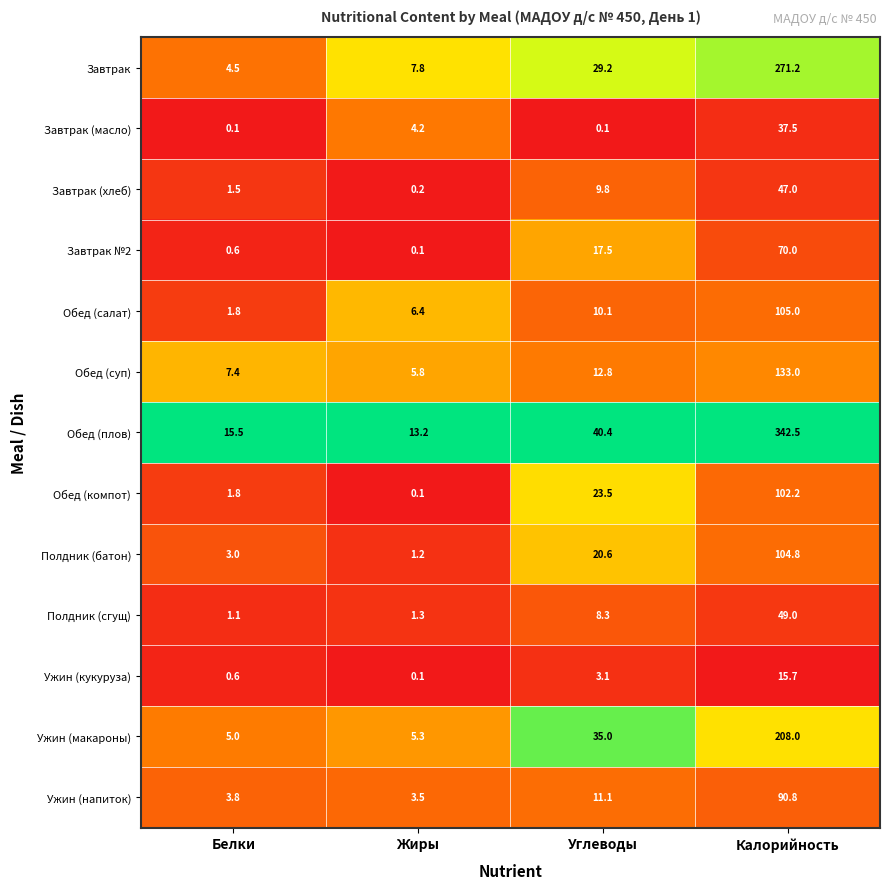

The value of Завтрак №2 at Калорийность is 112.1. True or false?

False